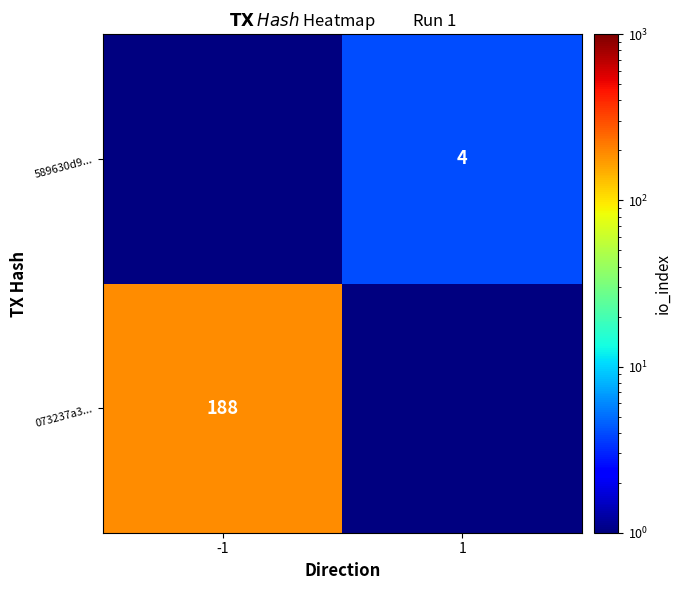

The 073237a3... series shows 188 at -1. True or false?

True